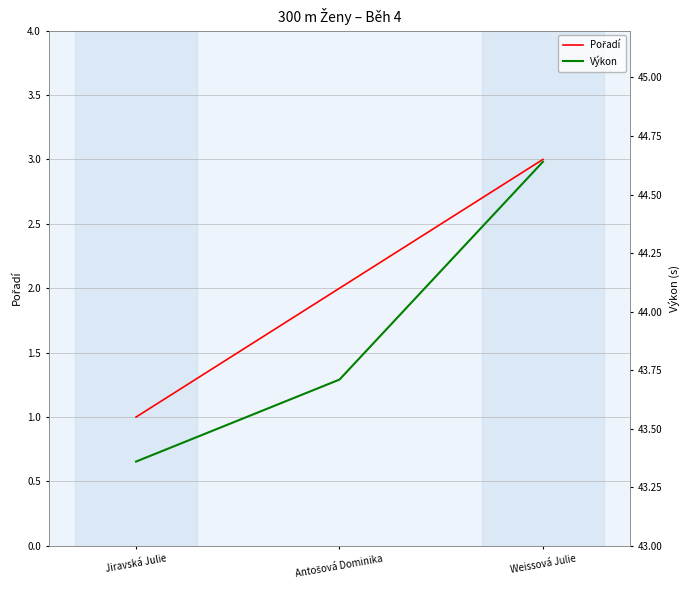

What is the difference between the Výkon values at Antošová Dominika and Jiravská Julie?

0.4